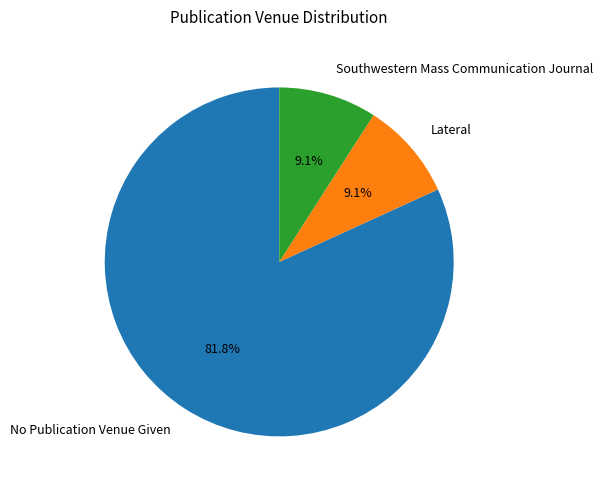

Which category has the biggest portion of the pie?

No Publication Venue Given